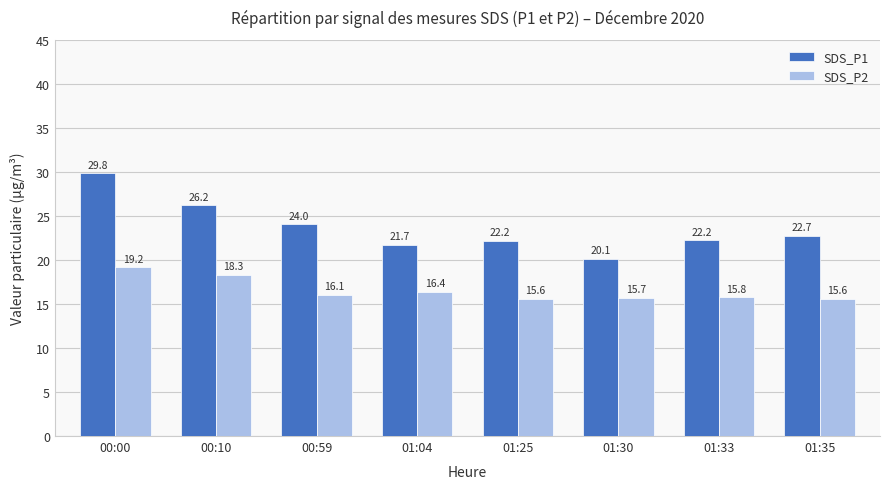

At how many categories does at least one series exceed 25?

2